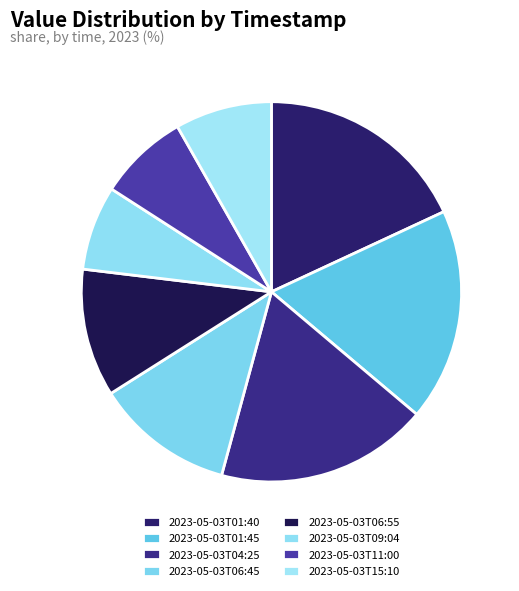

Does 2023-05-03T15:10 account for over 50% of the chart?

No